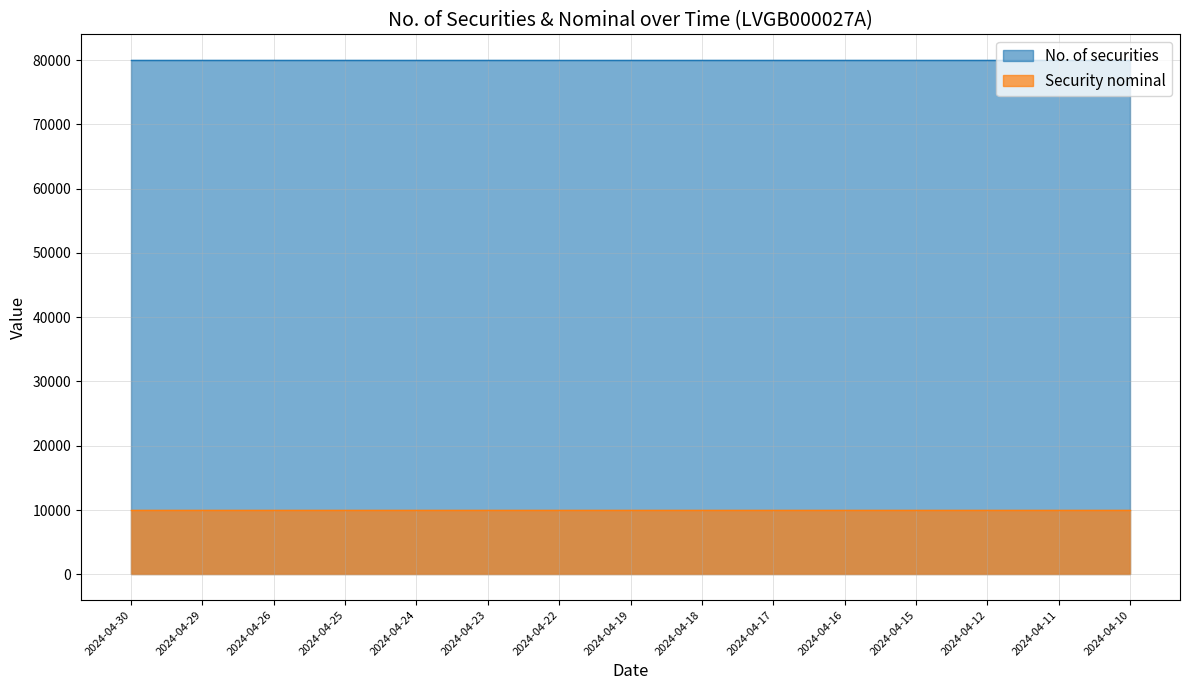

List the labels in order of No. of securities value, largest first.

2024-04-30, 2024-04-29, 2024-04-26, 2024-04-25, 2024-04-24, 2024-04-23, 2024-04-22, 2024-04-19, 2024-04-18, 2024-04-17, 2024-04-16, 2024-04-15, 2024-04-12, 2024-04-11, 2024-04-10